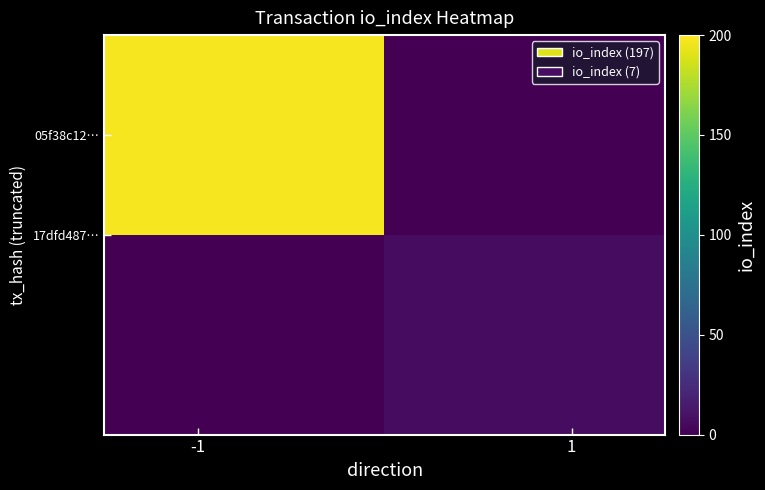

Which series has the largest total across all categories?

05f38c12…